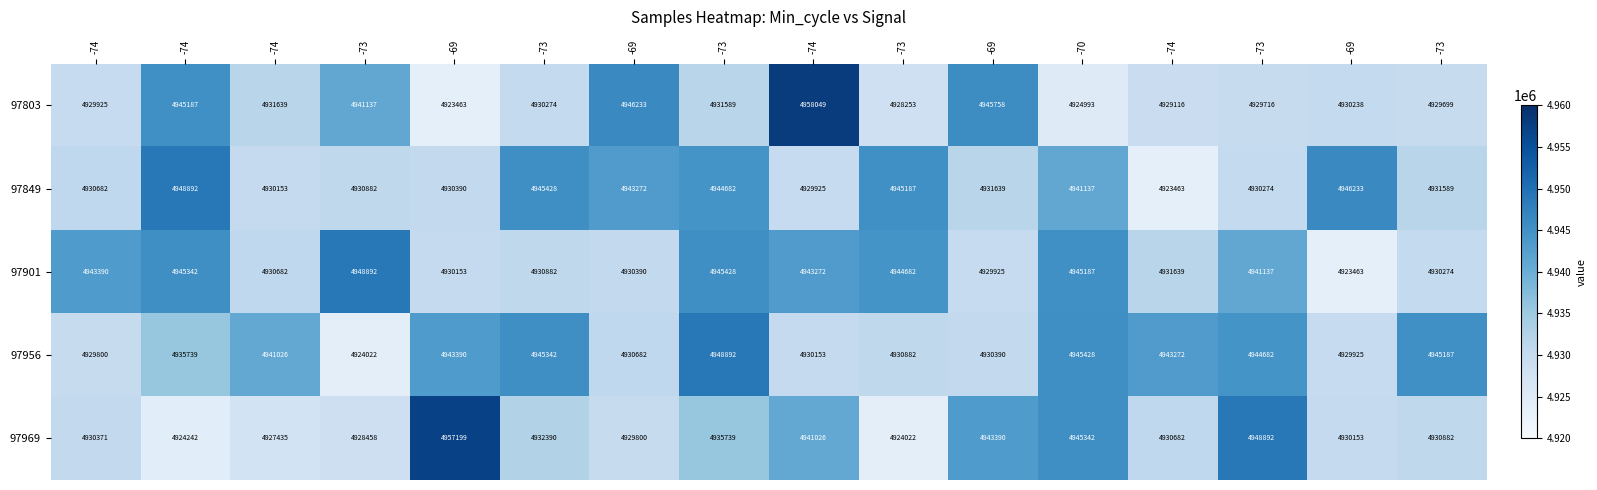

What is the difference between the highest and lowest values at -73?

24870